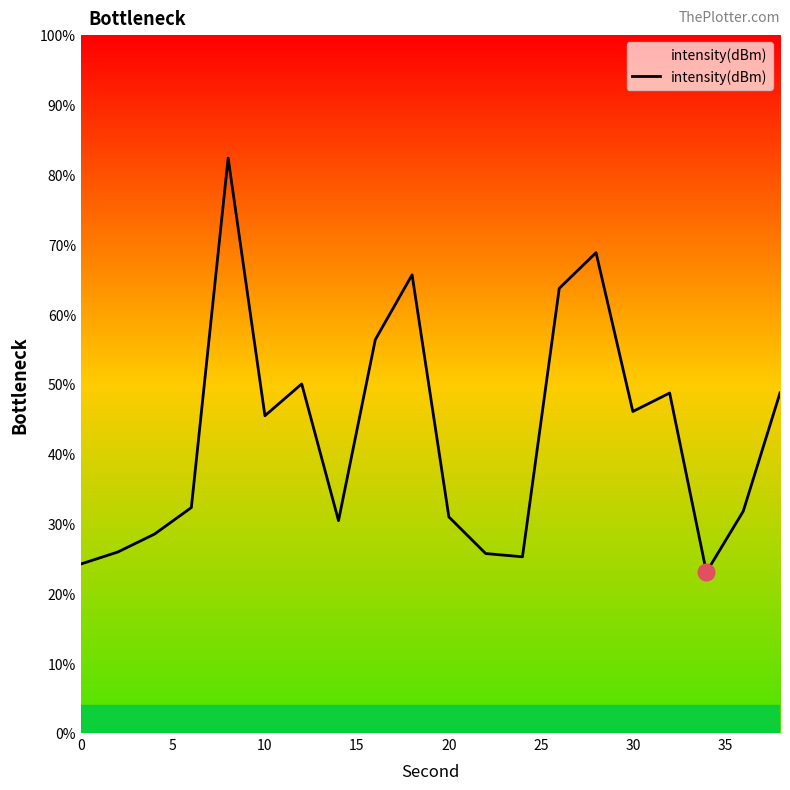

What is the difference between the maximum and minimum values?

59.3